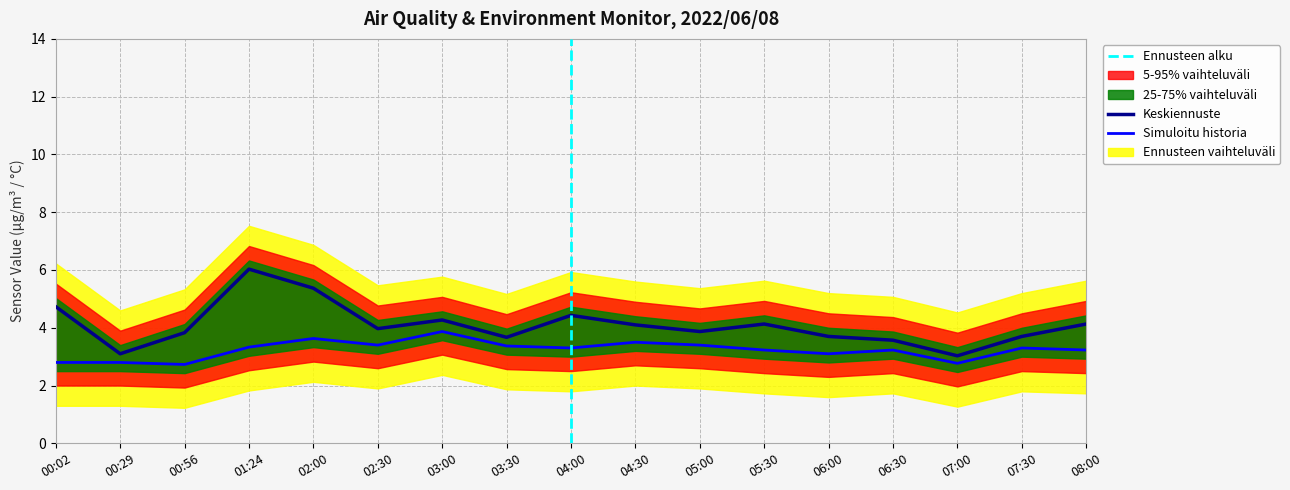

Reading right to left, what are all the values shown in this chart?

SDS_P1: 4.1	3.7	3.0	3.6	3.7	4.1	3.9	4.1	4.4	3.7	4.3	4.0	5.4	6.0	3.8	3.1	4.7
SDS_P2: 3.2	3.3	2.8	3.2	3.1	3.2	3.4	3.5	3.3	3.4	3.9	3.4	3.6	3.3	2.7	2.8	2.8